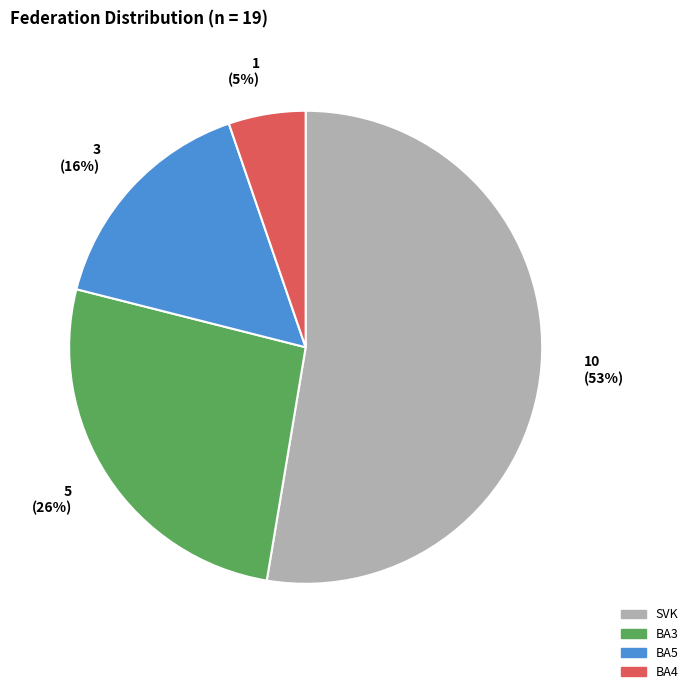

Is it true that BA5 is 16% of the pie?

True